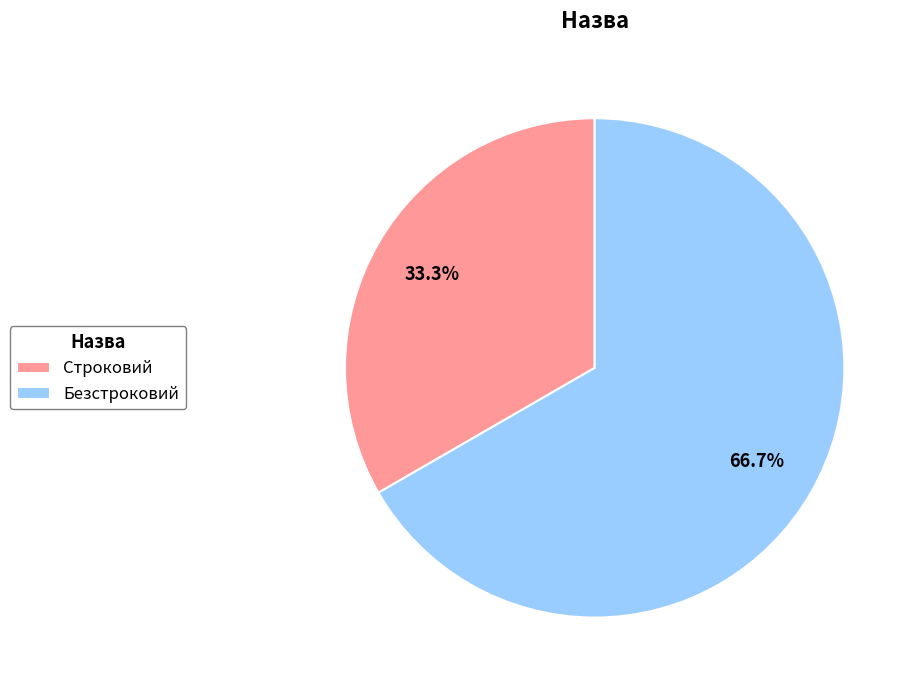

To the nearest percent, what is the difference between the largest and smallest slice percentages?

33%